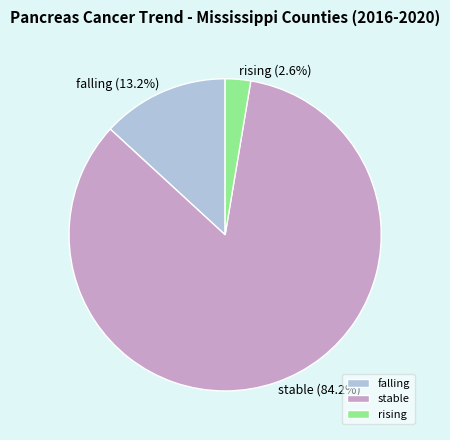

What is the largest slice in the pie chart?

stable